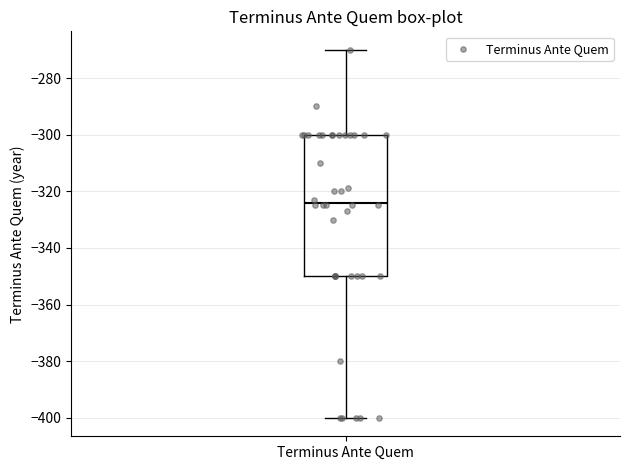

Transcribe this box plot: give where the median line is, the range the box spans, and where the two whiskers end, as read against the y-axis. The values are not printed on the chart, so give them approximately, as read against the axis.

median -324, box -350 to -300, whiskers -400 to -270